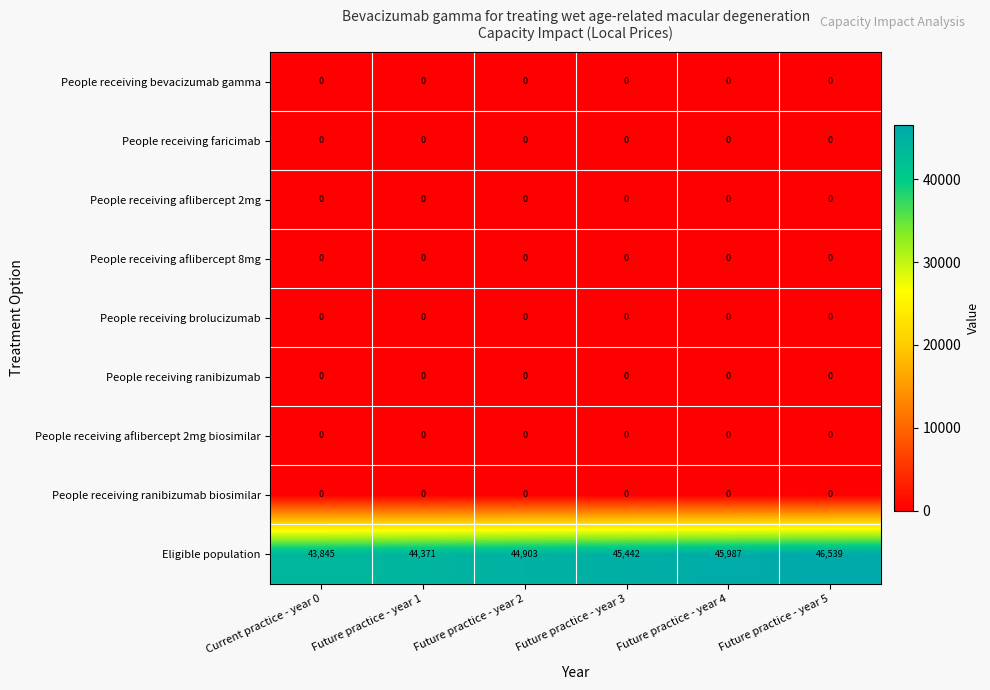

What is the maximum value shown in the chart?

46539